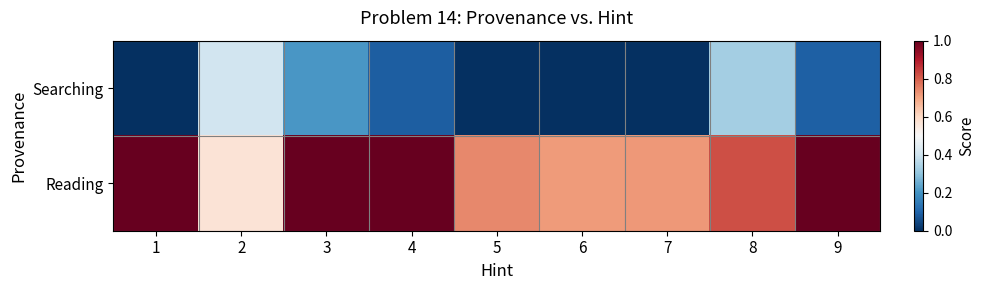

Reading left to right, extract all data points from this chart.

Searching: 1=0.0	2=0.4	3=0.2	4=0.1	5=0.0	6=0.0	7=0.0	8=0.3	9=0.1
Reading: 1=1.0	2=0.6	3=1.0	4=1.0	5=0.7	6=0.7	7=0.7	8=0.8	9=1.0